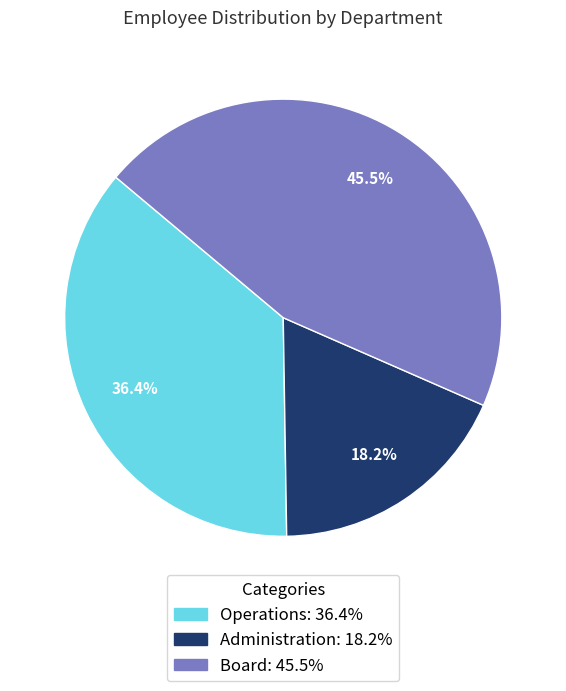

What percentage is the Administration slice, to the nearest percent?

18%